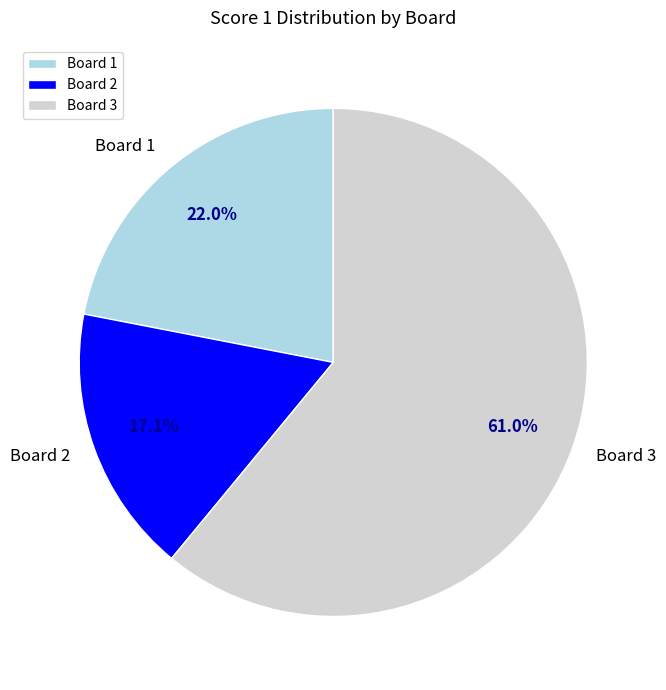

Between Board 2 and Board 1, which is larger?

Board 1